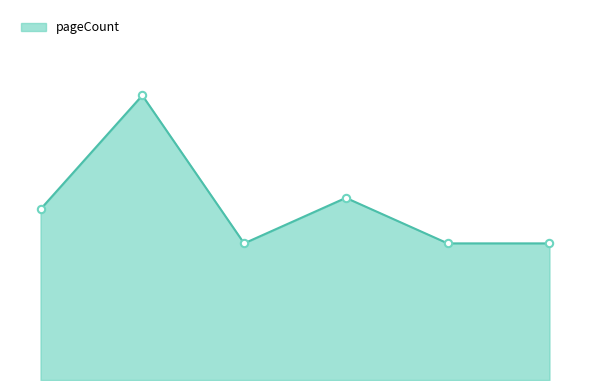

Is this an area chart (filled region under the line)?

Yes